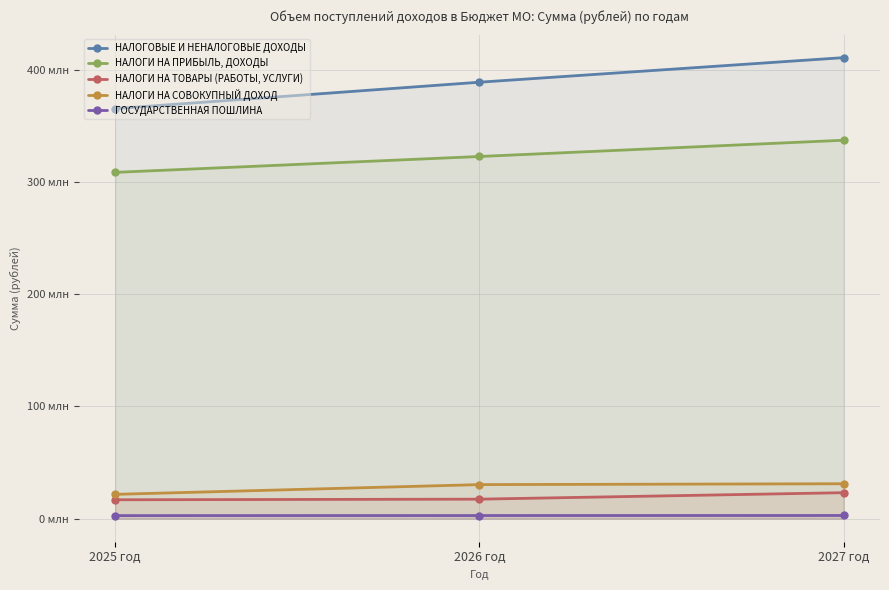

At which label is НАЛОГИ НА ПРИБЫЛЬ, ДОХОДЫ closest to 322745500?

2026 год